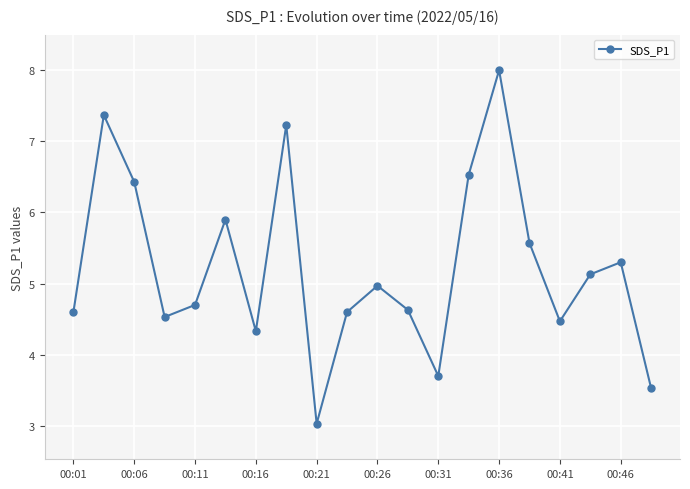

How many interior local valleys (lower than both neighbors) does the data have?

5